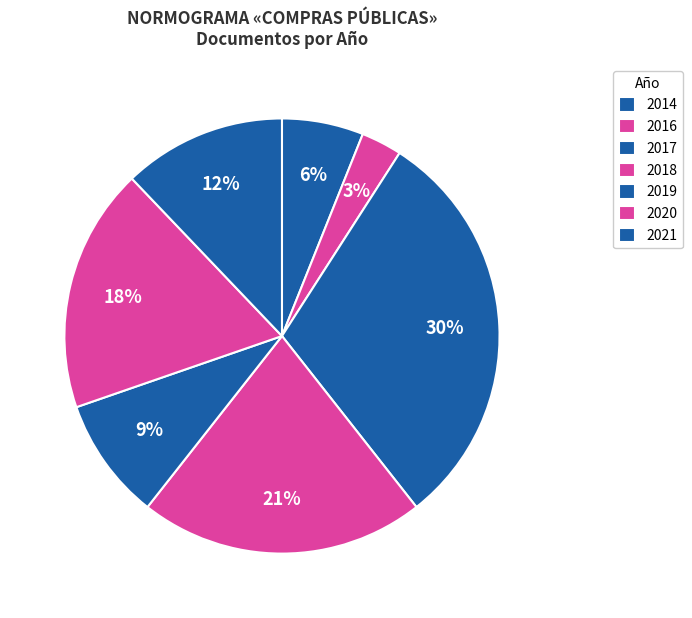

Does 2021 represent more than half of the total?

No